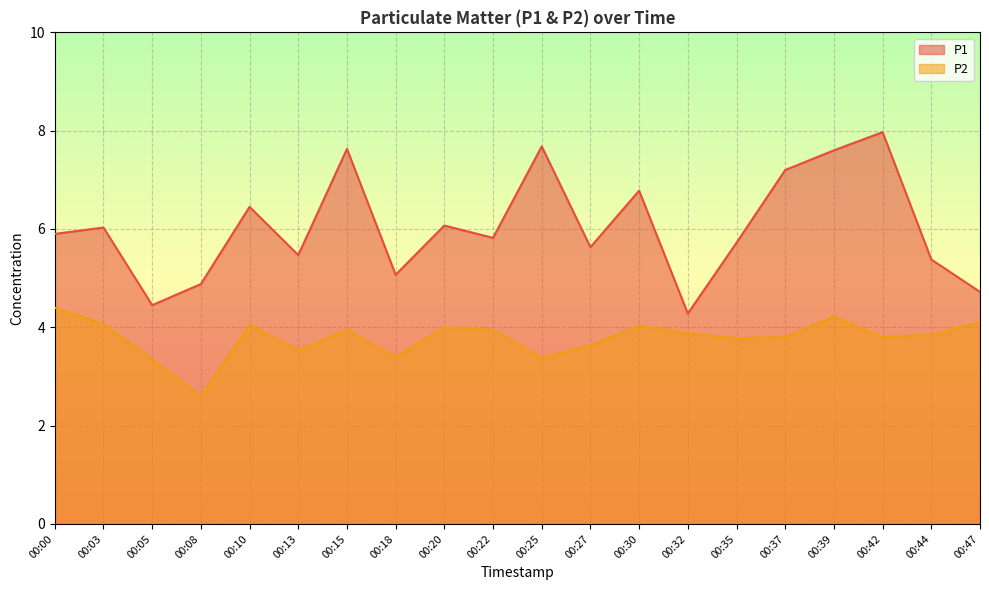

What is the difference between the highest and lowest values at 00:20?

2.1